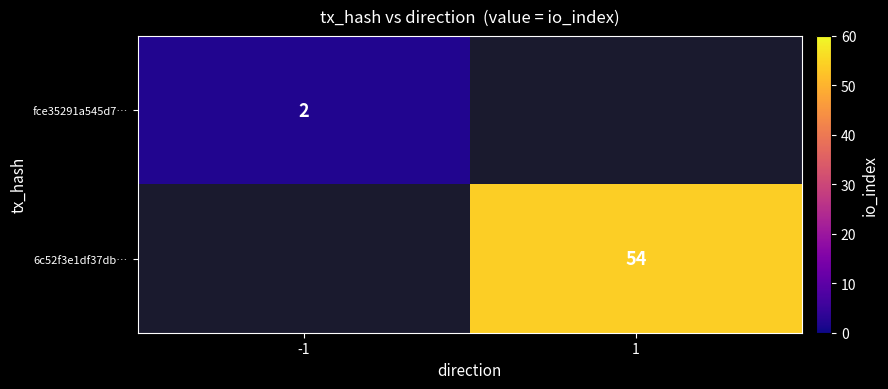

The fce35291a545d7… series shows 3 at -1. True or false?

False